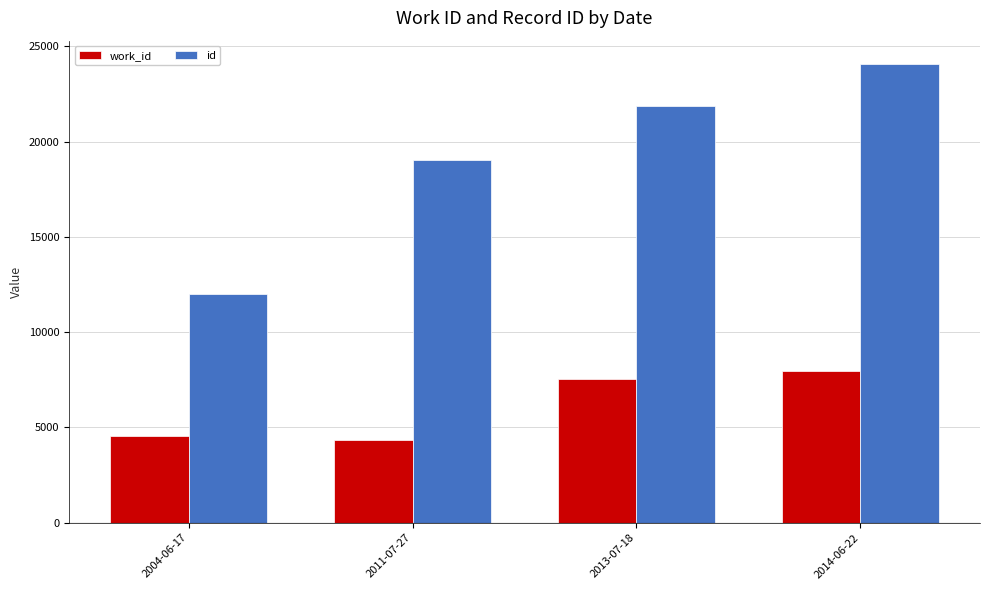

What is the value of the work_id bar at the 3rd from the left?

7550